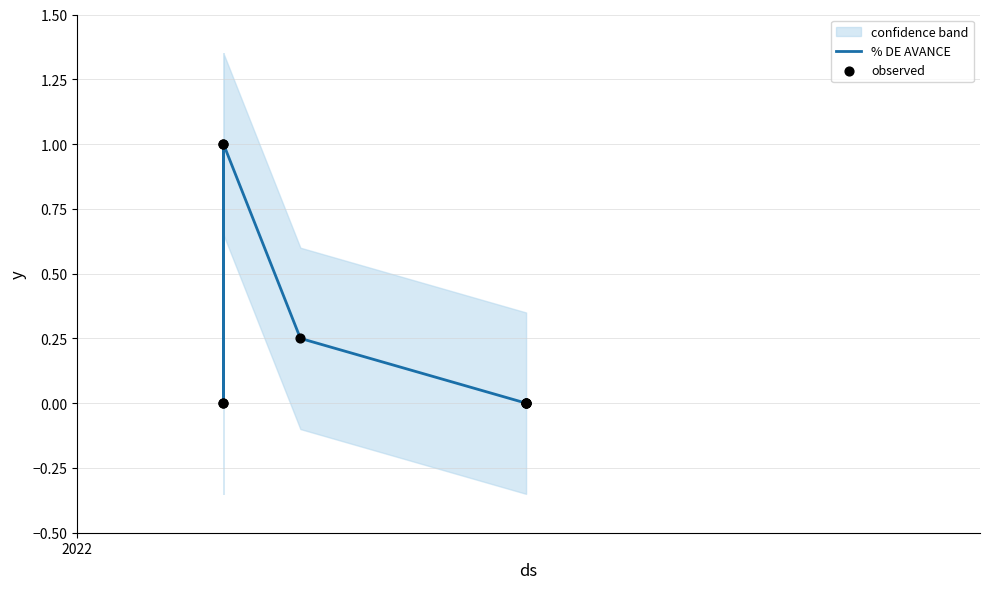

Which series contains the lowest Y value?

% DE AVANCE